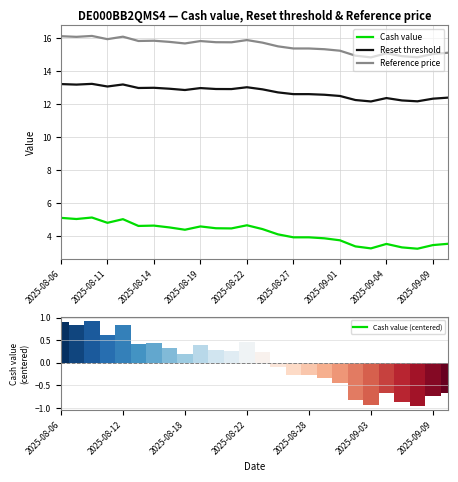

What are all the series names shown in the legend?

Cash value, Reset threshold, Reference price